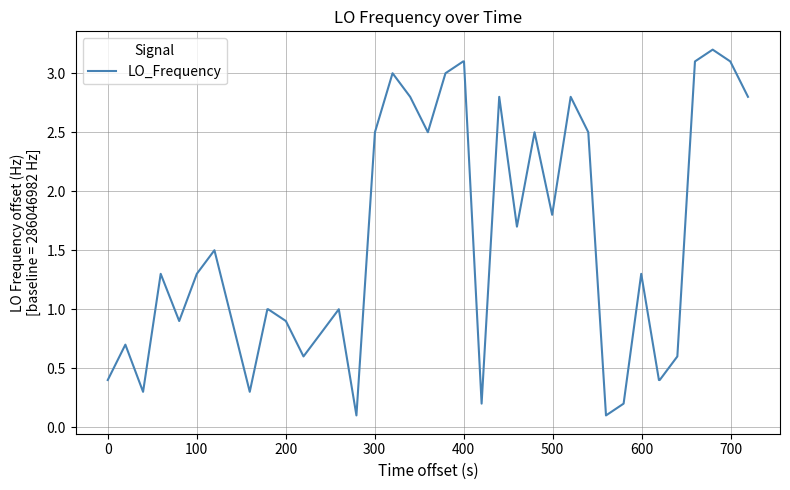

What is the maximum value shown in the chart?

3.2